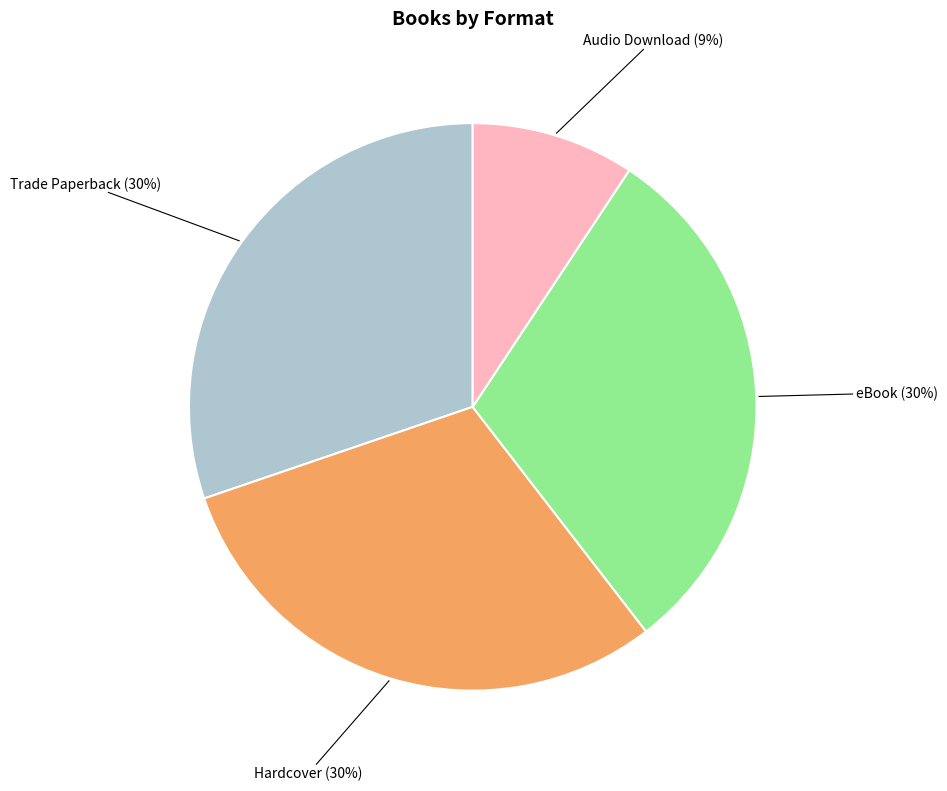

To the nearest percent, what percentage of the pie is Audio Download?

9%